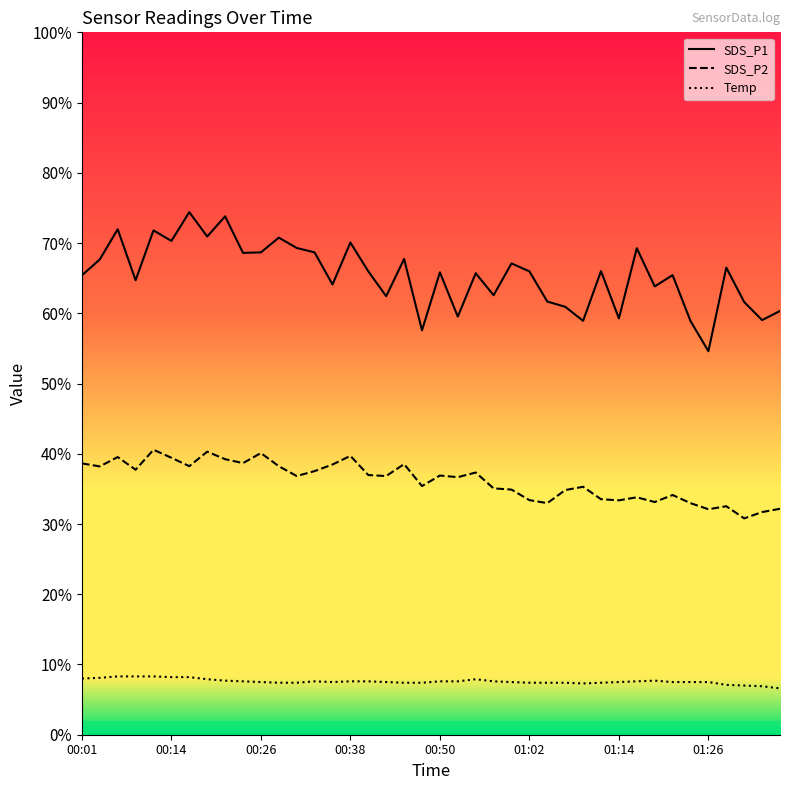

Which series has the largest total across all categories?

SDS_P1